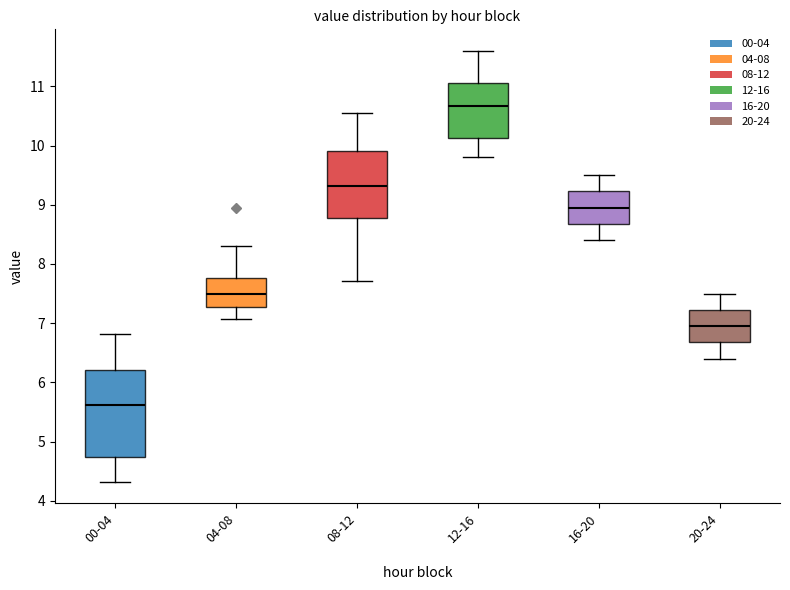

Comparing the boxes themselves (not the whiskers), which one is the tallest?

00-04